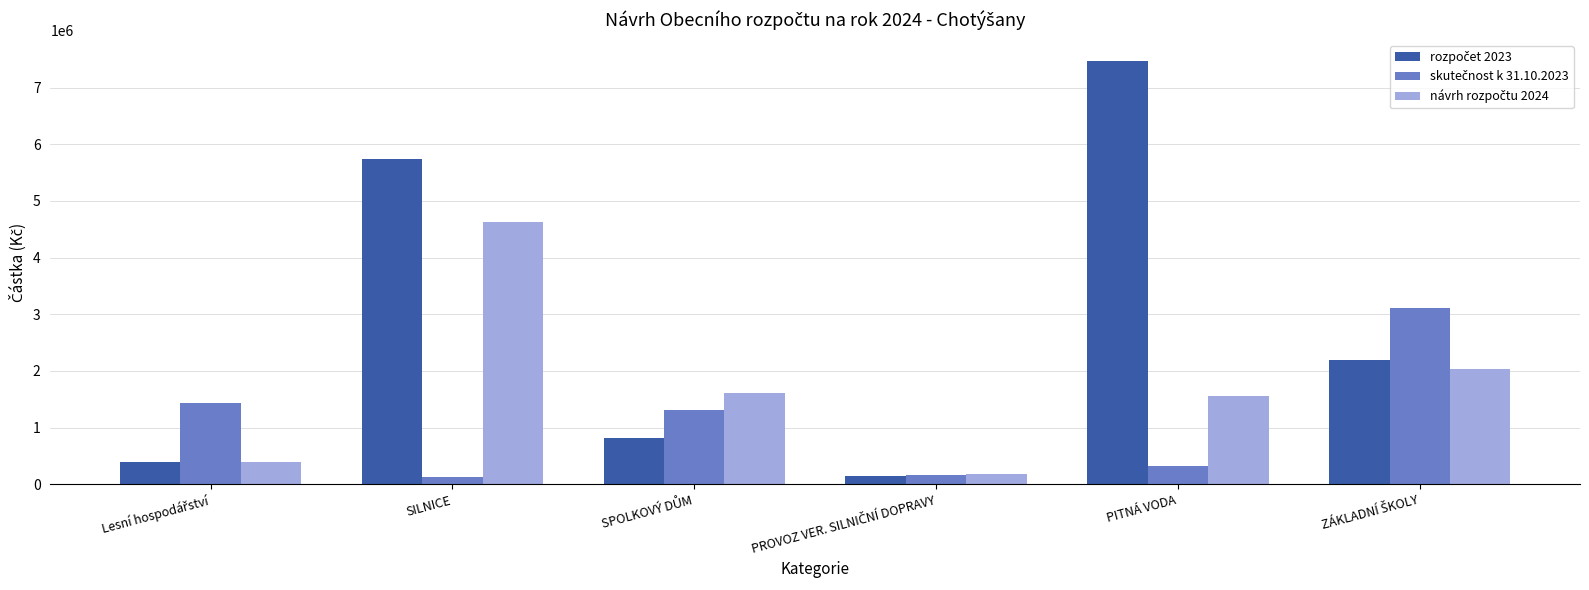

Count the number of categories in the chart.

6